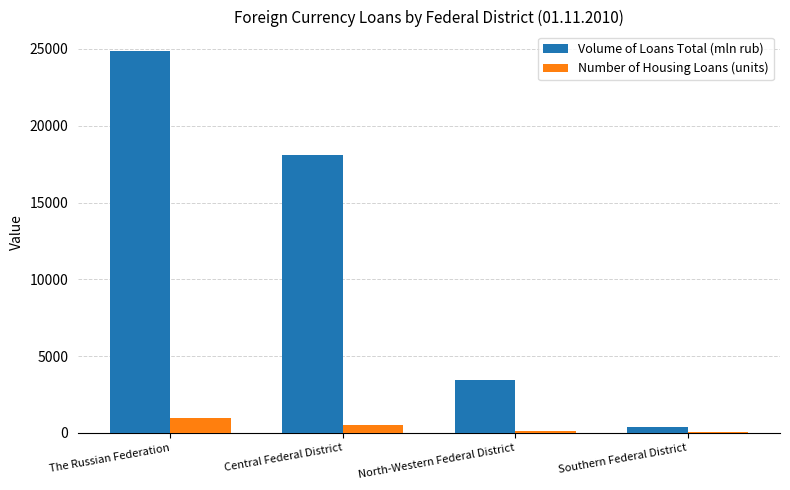

At which label is Volume of Loans Total (mln rub) closest to 12643?

Central Federal District